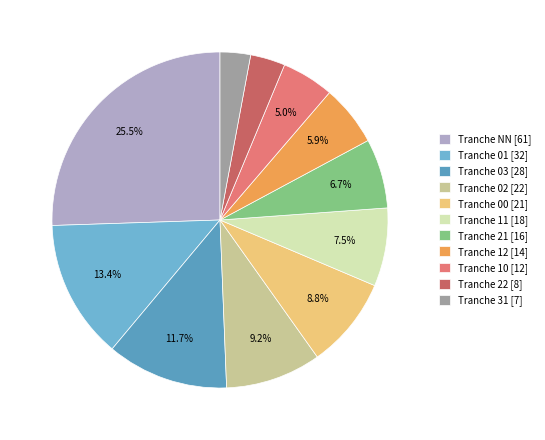

Count the number of slices in the pie.

11